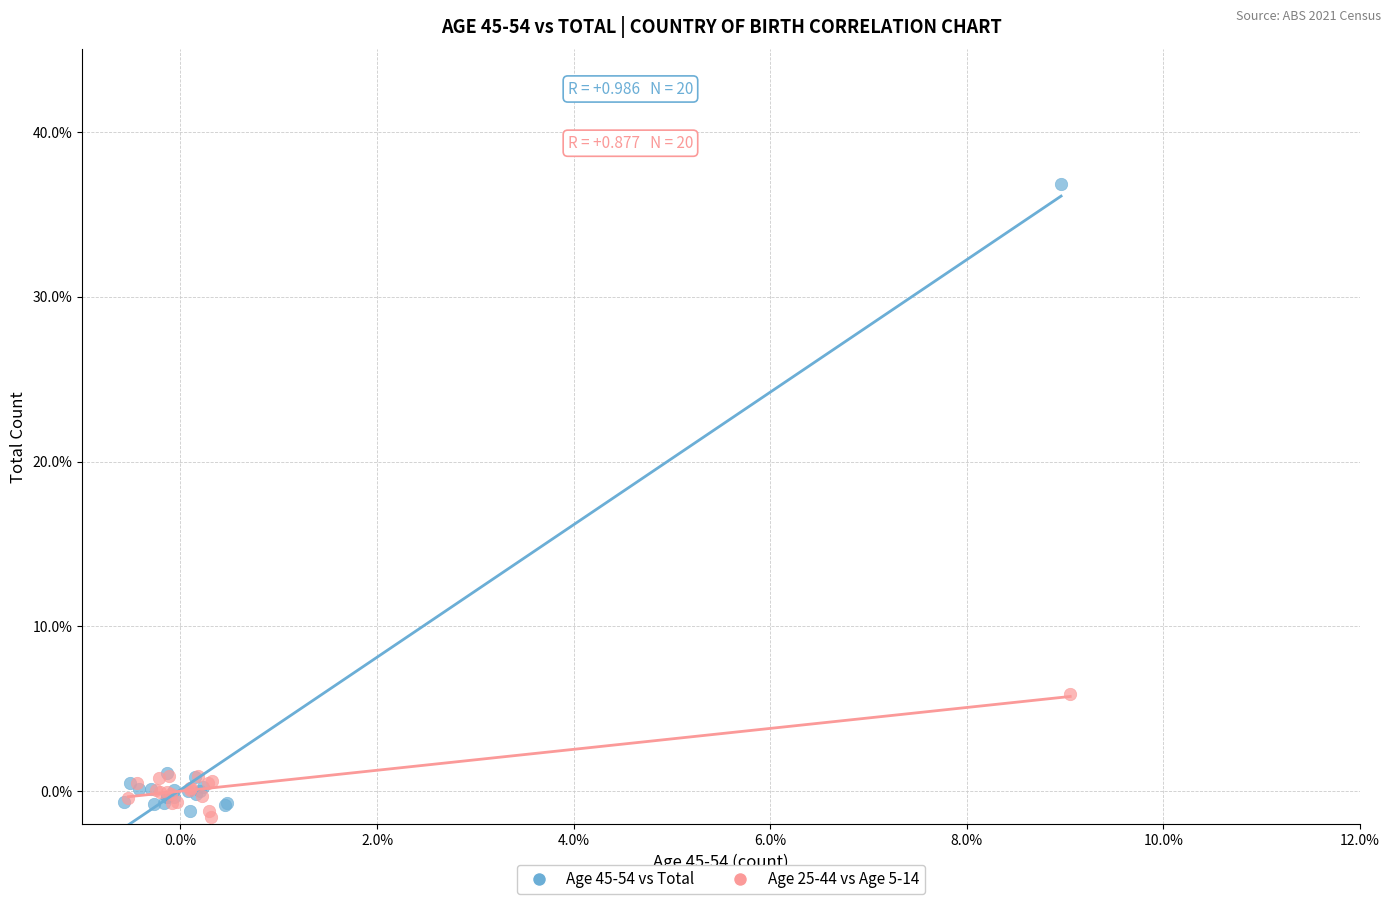

Which series contains the highest Y value?

Age 45-54 vs Total